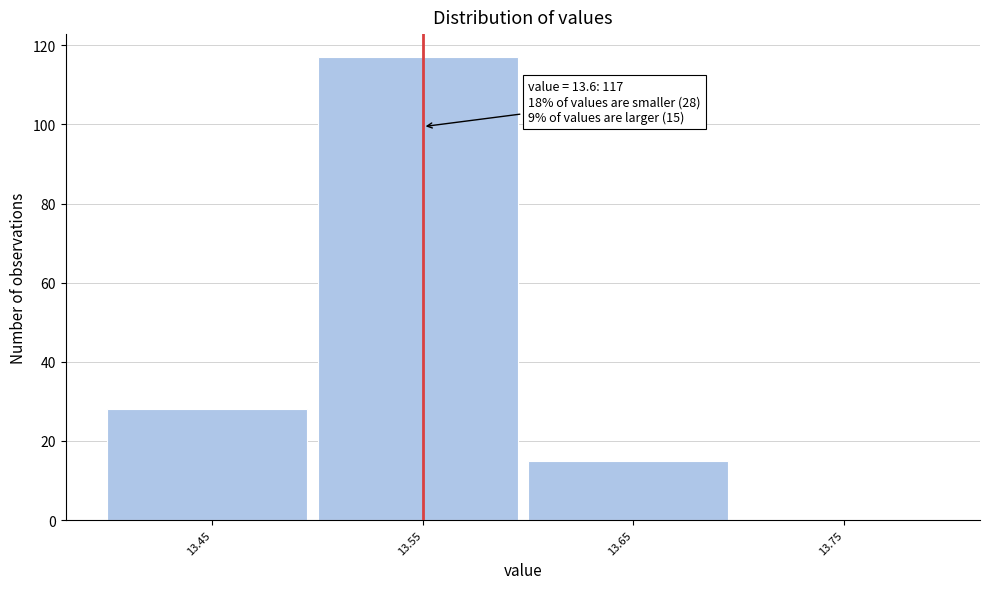

Reading right to left, what are all the values shown in this chart?

13.75=0	13.65=15	13.55=117	13.45=28